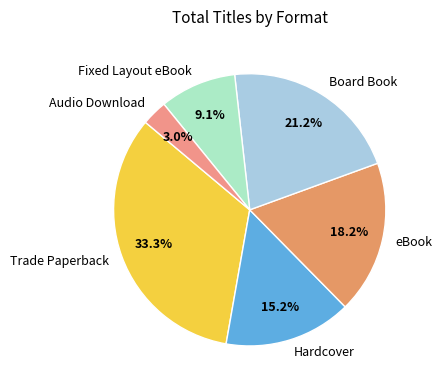

How many segments does this pie chart have?

6